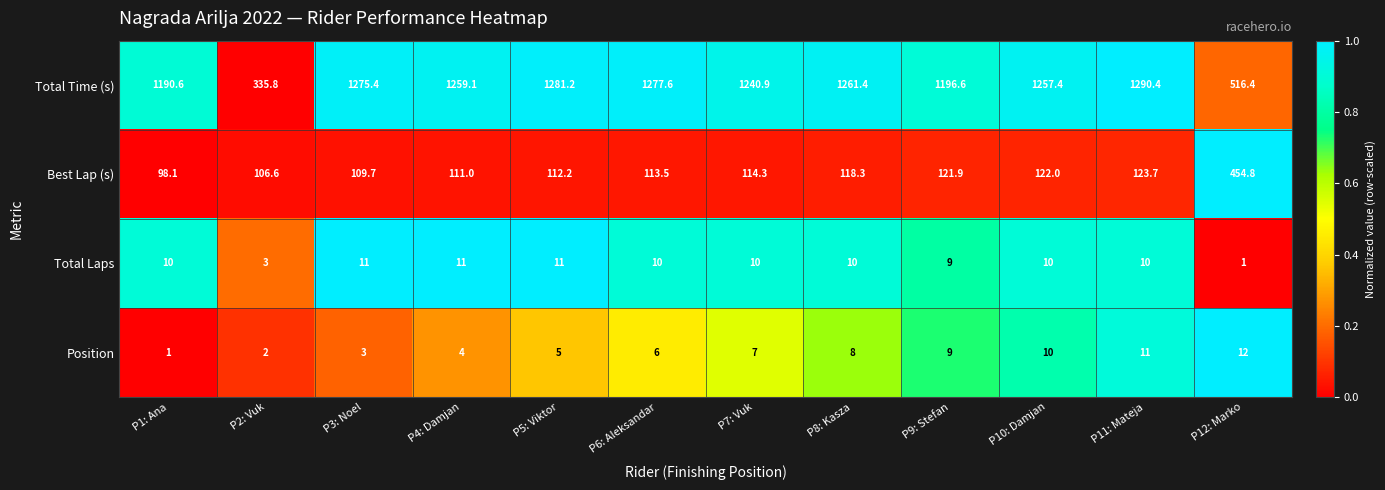

List the labels in order of Total Time (s) value, smallest first.

P2: Vuk, P12: Marko, P1: Ana, P9: Stefan, P7: Vuk, P10: Damjan, P4: Damjan, P8: Kasza, P3: Noel, P6: Aleksandar, P5: Viktor, P11: Mateja